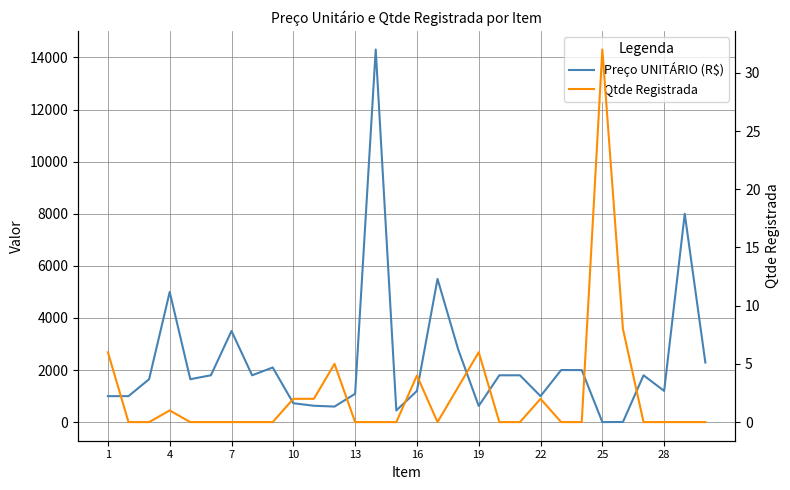

True or false: Preço UNITÁRIO (R$) has a value of 445.9 at 25.

False